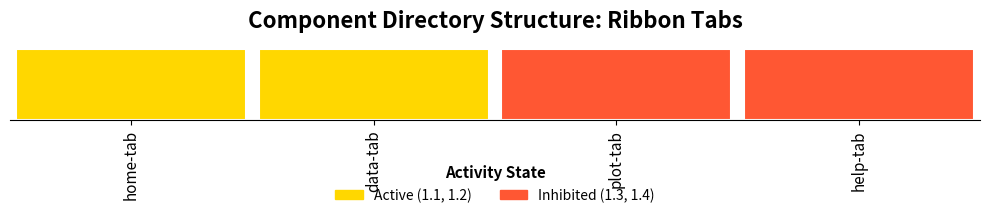

Reading left to right, what are all the values shown in this chart?

home-tab=1.1	data-tab=1.2	plot-tab=1.3	help-tab=1.4